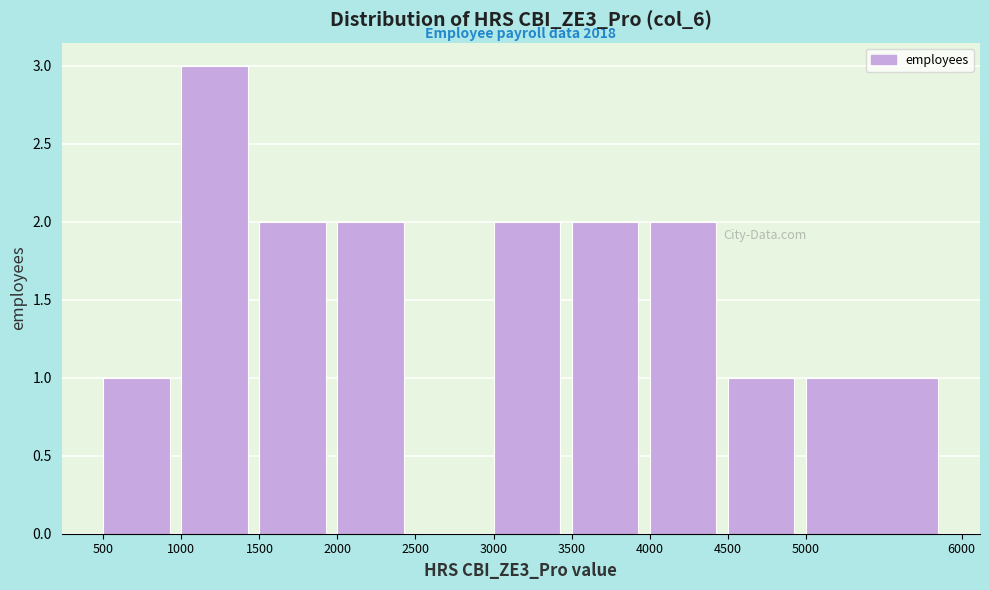

Which range on the x-axis has the tallest bar?

1000 to 1500